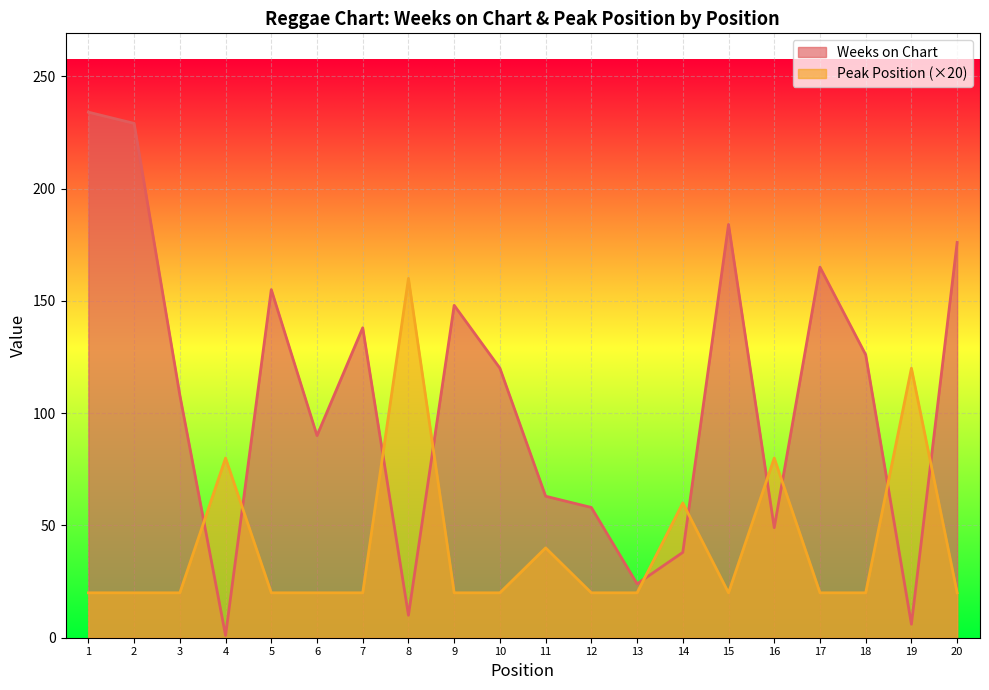

Between 20 and 13, which is larger?

20